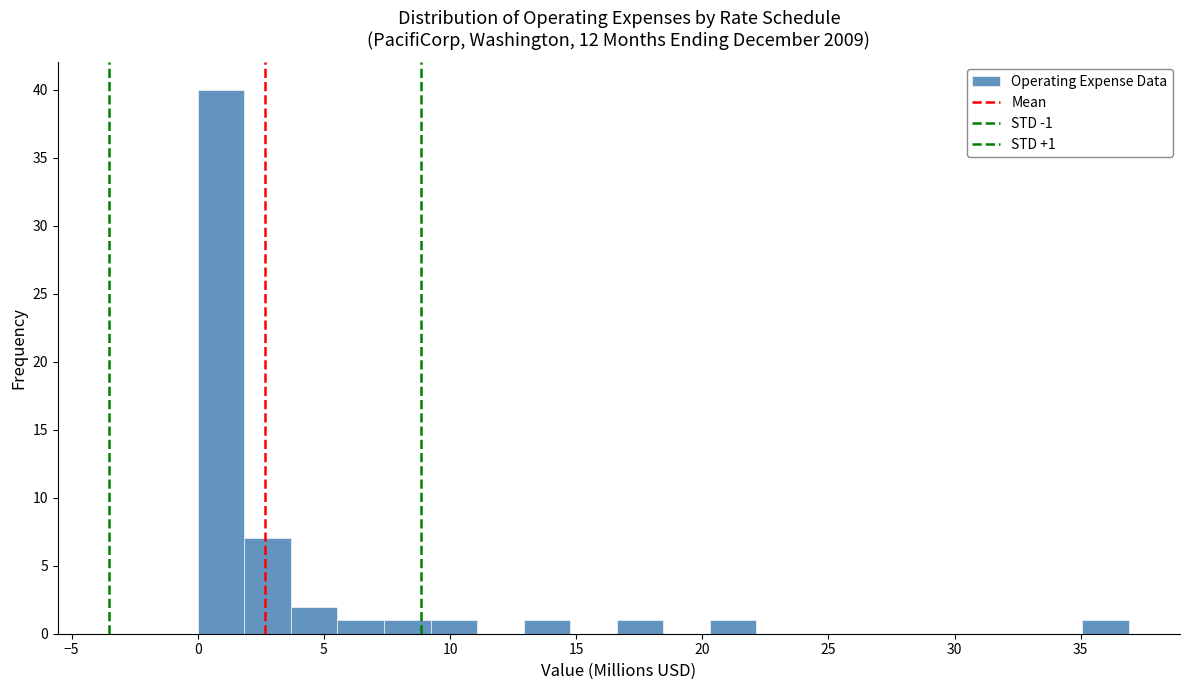

Read against the x-axis, roughly where is the centre of the tallest bar?

1.0